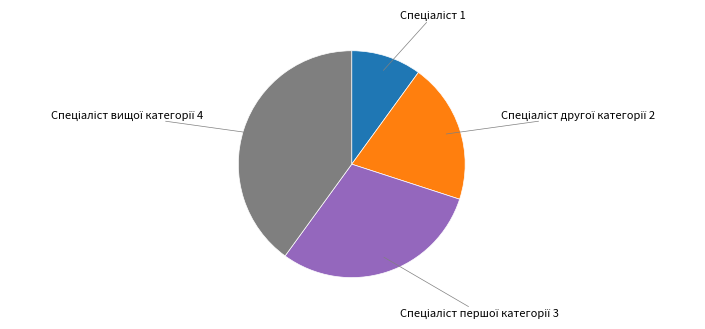

Does any single category account for the majority?

No